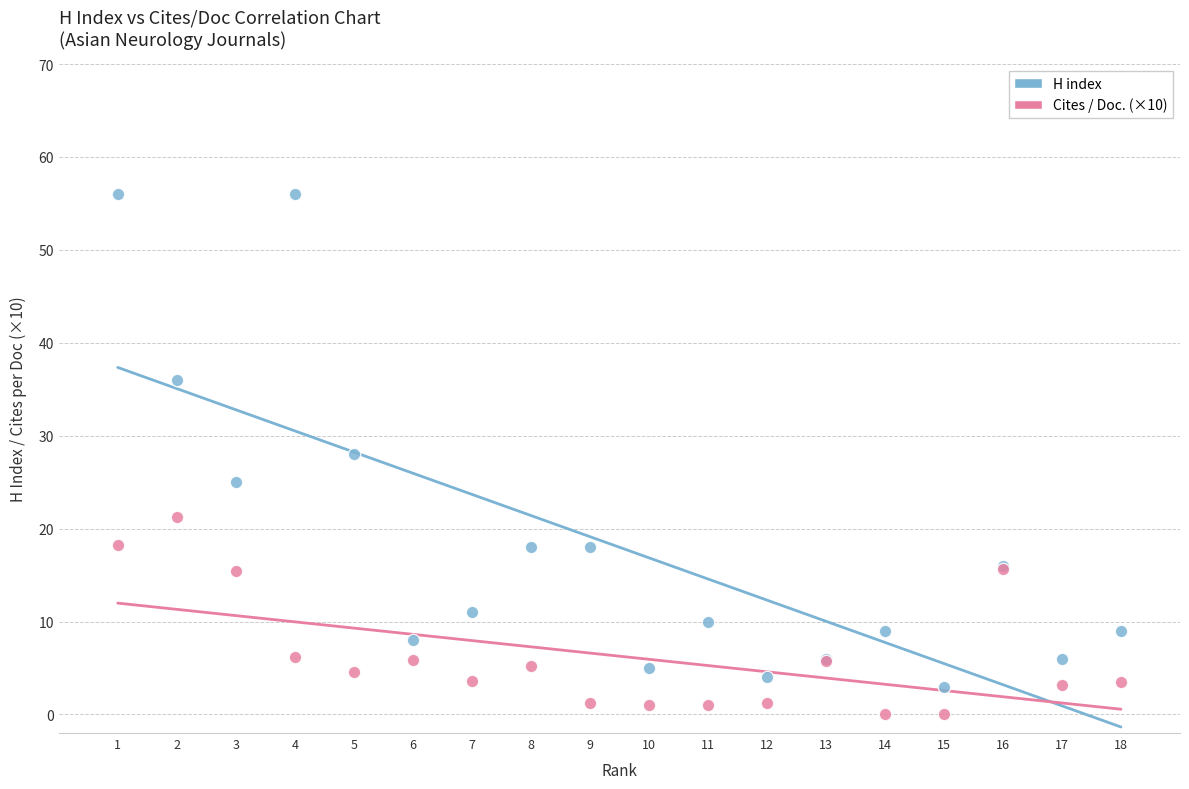

In the H index series, what Y value is closest to 29?

28.0